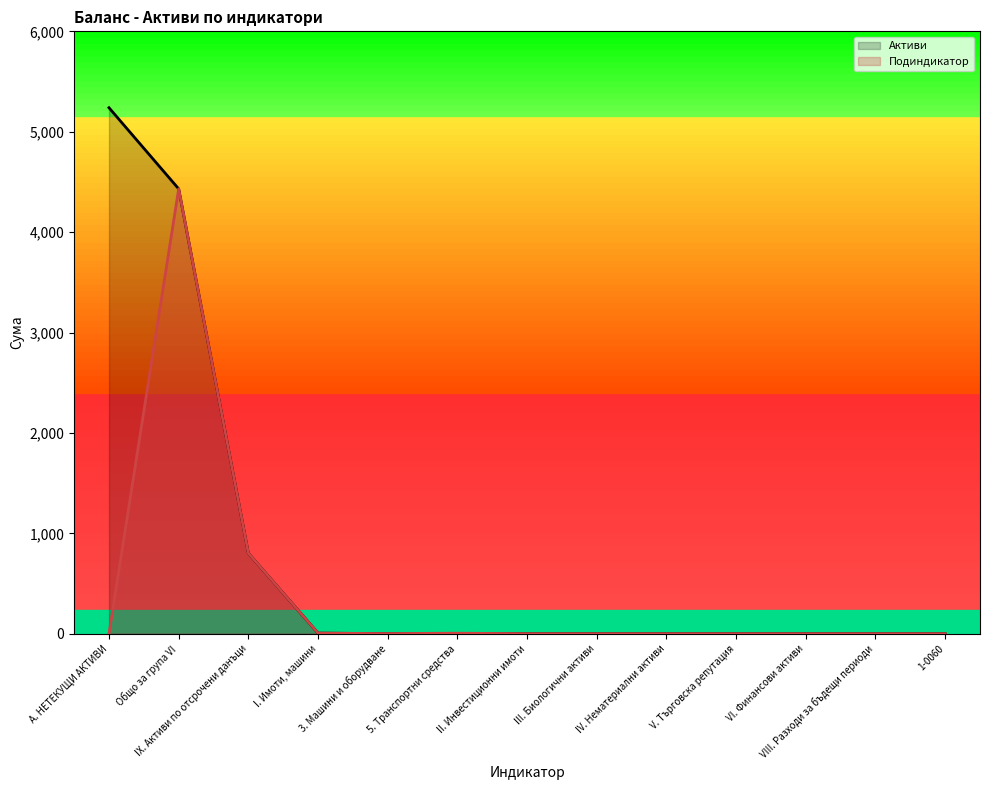

Rank the series at 5. Транспортни средства from lowest to highest value.

Активи, Подиндикатор